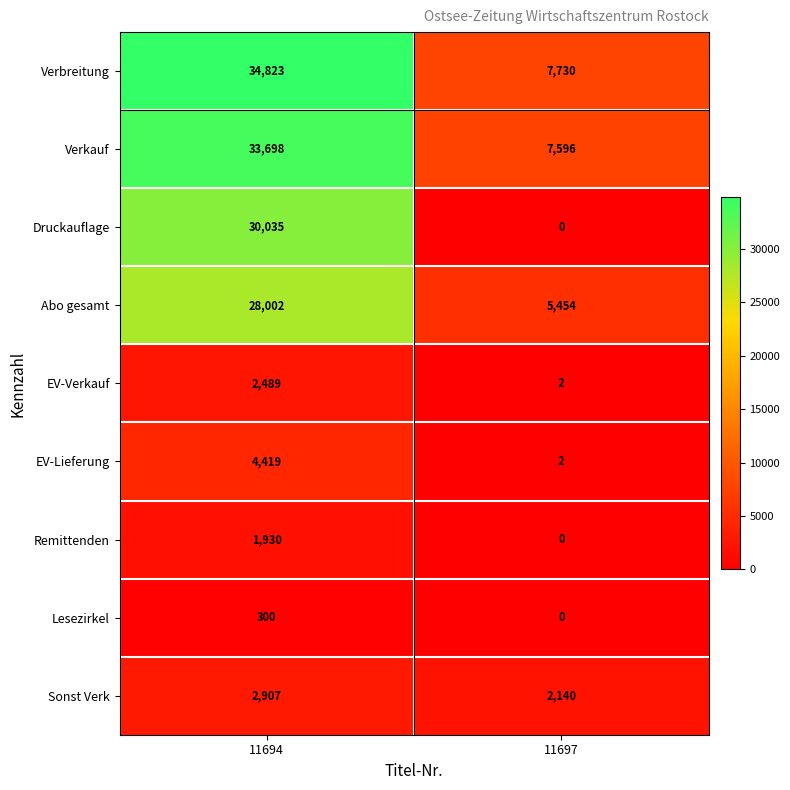

At which category does the chart reach its minimum across all series?

11697